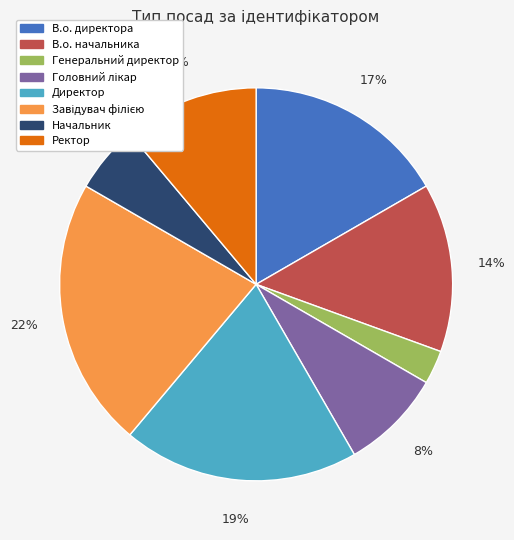

Which slice is the smallest?

Генеральний директор